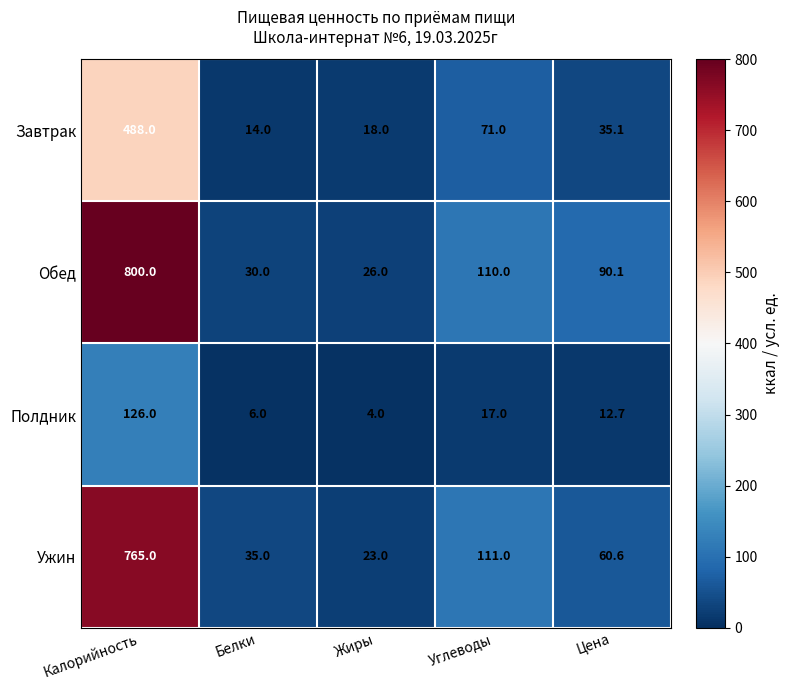

How many distinct data groups are displayed?

4